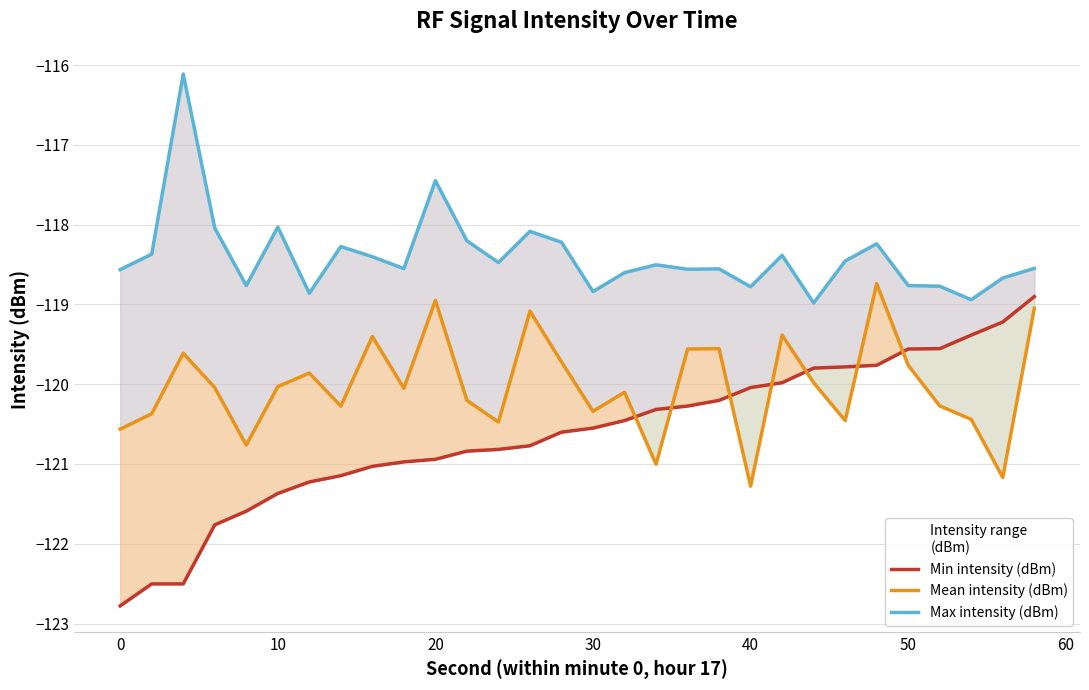

What is the greatest value displayed?

-116.1